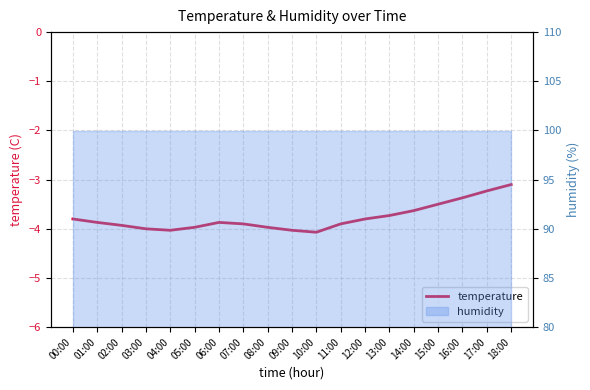

True or false: there are more than 1 points higher than both neighbors.

False